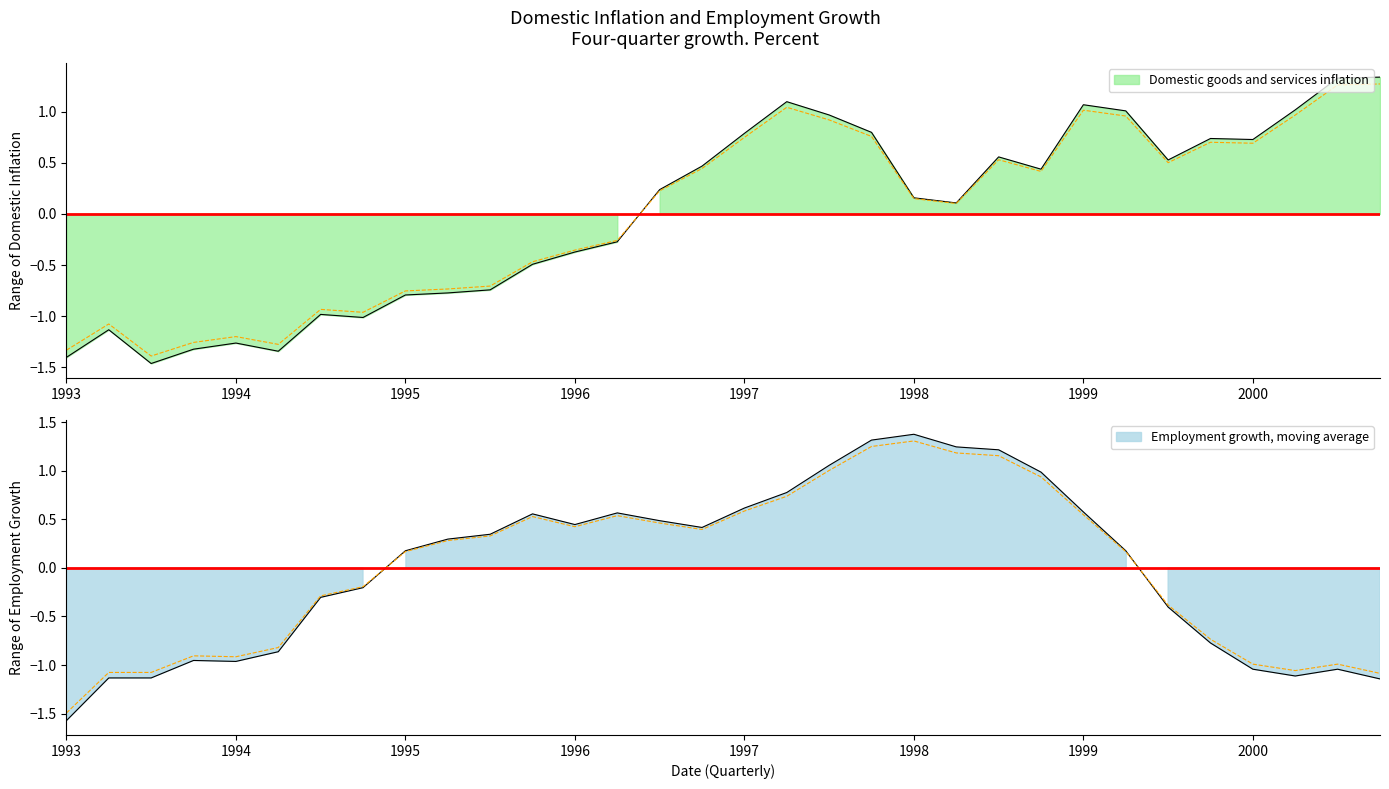

What is the label of the 32nd point from the left?

31